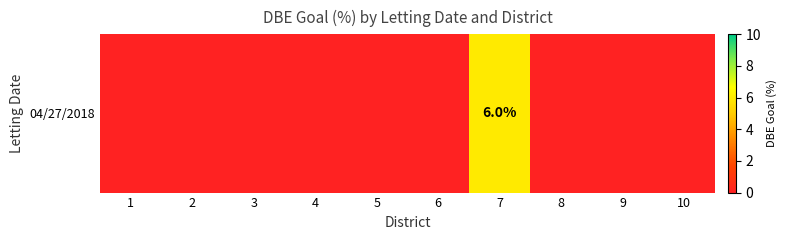

What is the greatest value displayed?

6